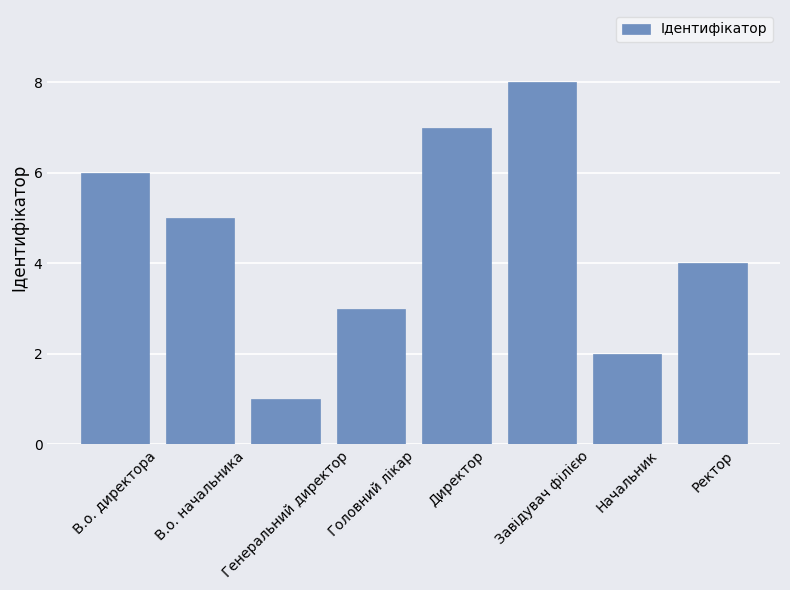

Reading left to right, what are all the values shown in this chart?

В.о. директора=6	В.о. начальника=5	Генеральний директор=1	Головний лікар=3	Директор=7	Завідувач філією=8	Начальник=2	Ректор=4